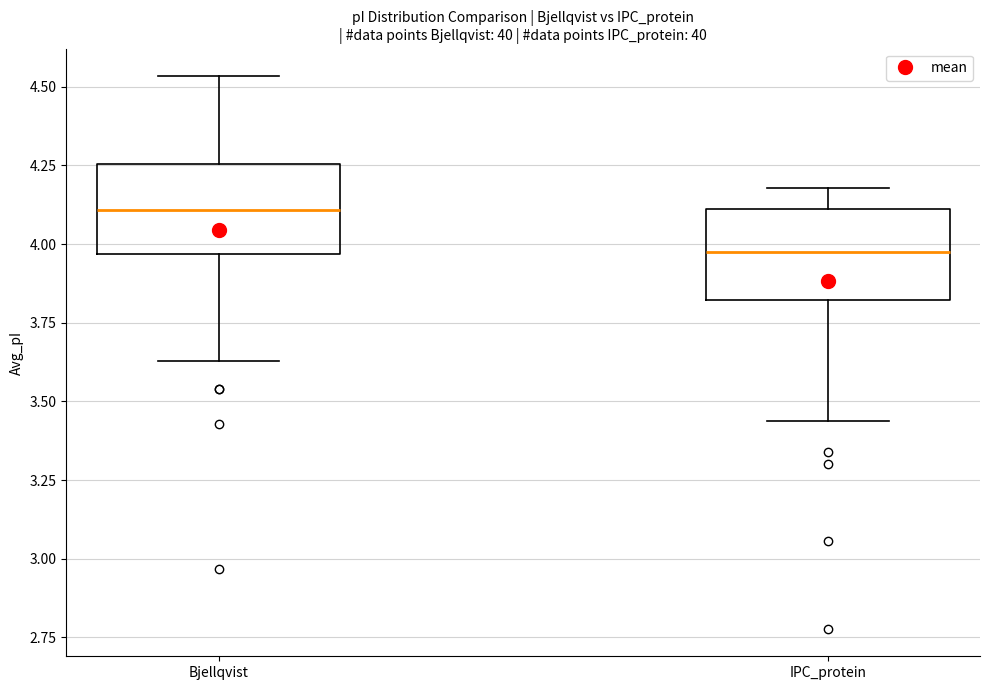

Where does the upper whisker of the box for Bjellqvist end on the y-axis? The values are not printed on the chart, so give them approximately, as read against the axis.

4.55